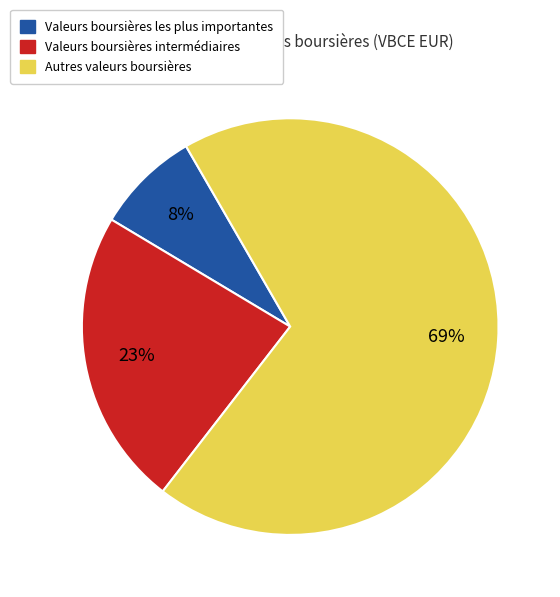

To the nearest percent, what is the difference between the largest and smallest slice percentages?

61%